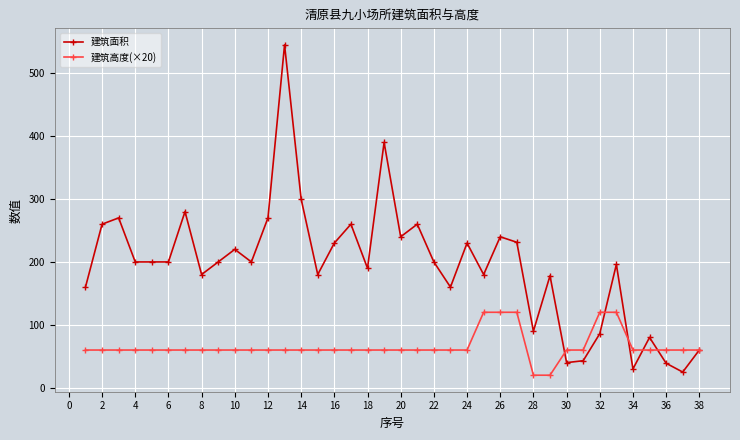

How many lines are shown in the chart?

2